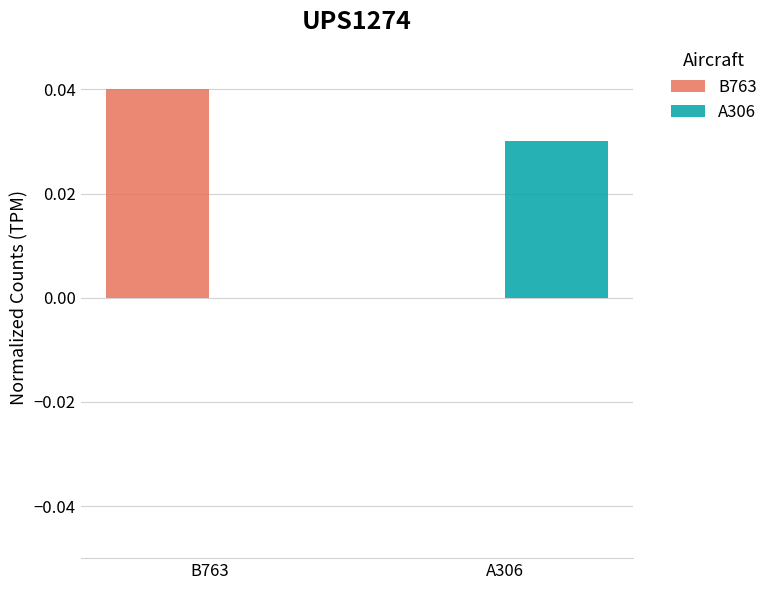

Which series has the widest spread of values?

B763